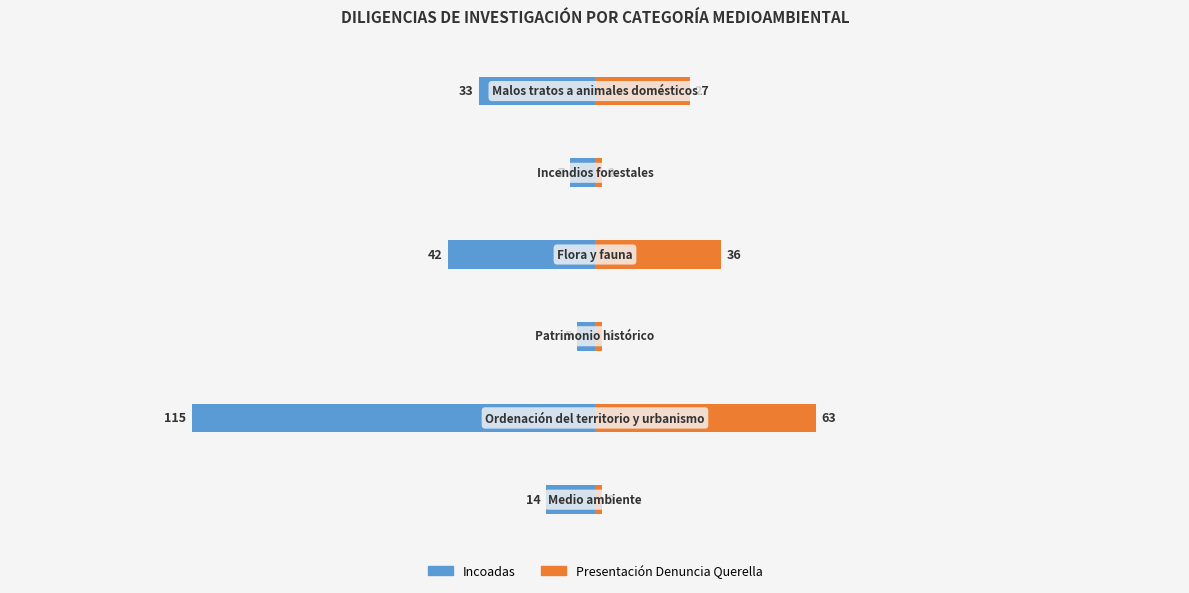

What are all the series names shown in the legend?

Incoadas, Presentación Denuncia Querella